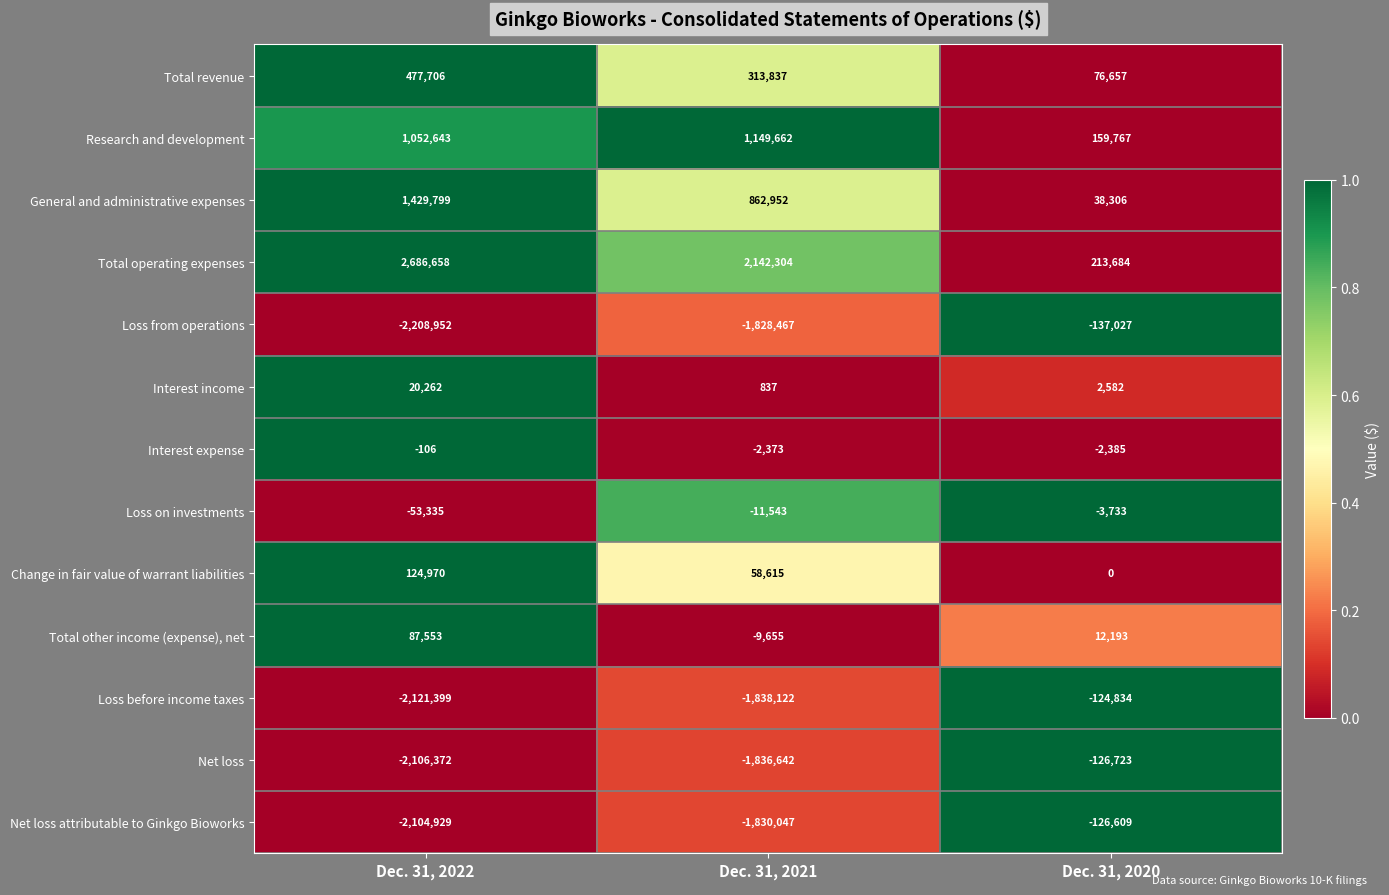

Rank the series at Dec. 31, 2022 from highest to lowest value.

Total operating expenses, General and administrative expenses, Research and development, Total revenue, Change in fair value of warrant liabilities, Total other income (expense), net, Interest income, Interest expense, Loss on investments, Net loss attributable to Ginkgo Bioworks, Net loss, Loss before income taxes, Loss from operations